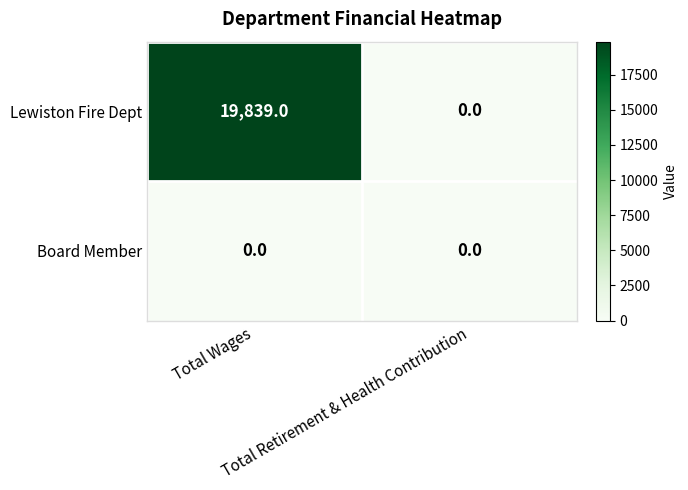

Which series changed the most between Total Wages and Total Retirement & Health Contribution?

Lewiston Fire Dept